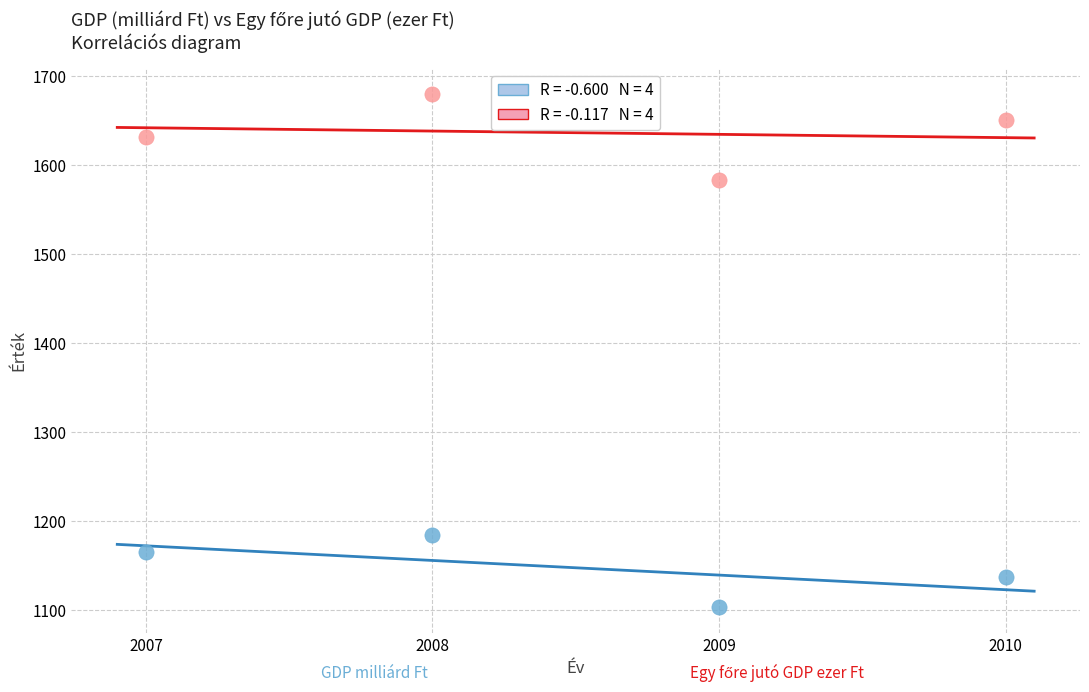

Across all series, what Y value is closest to 1391?

1583.0